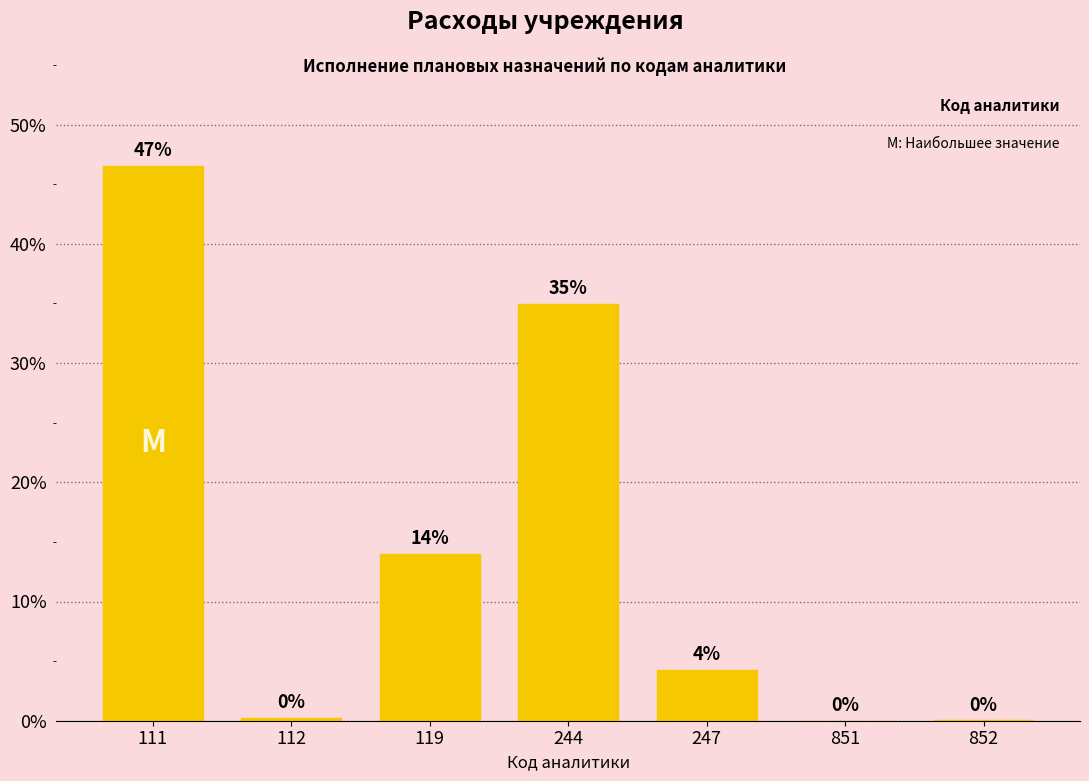

What is the change in value from 111 to 119?

-32.6